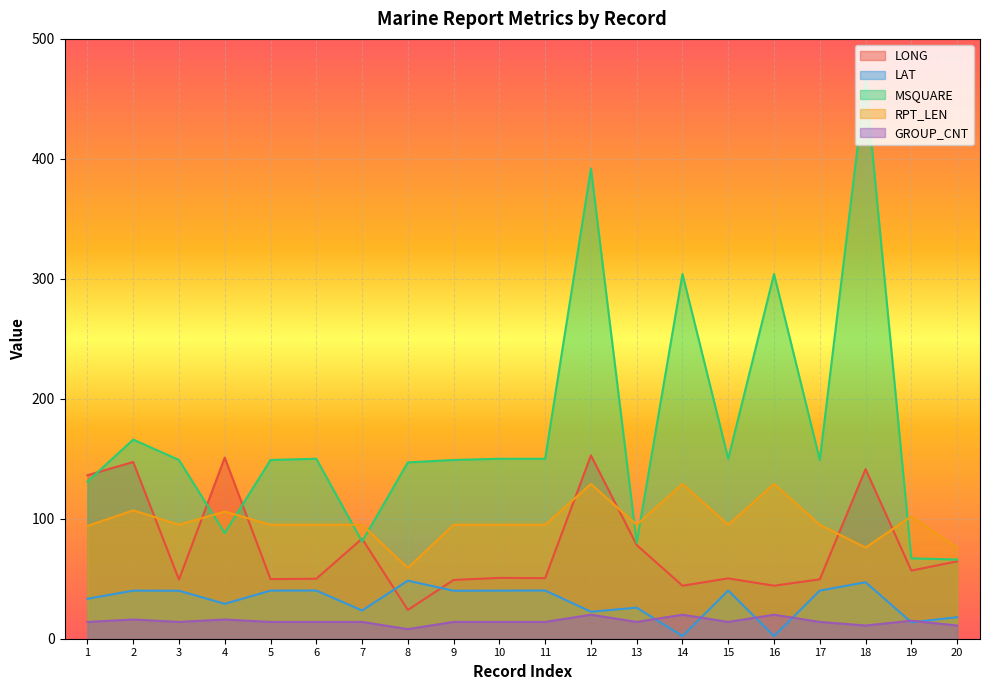

In GROUP_CNT, how many points are lower than both neighbors (excluding endpoints)?

5